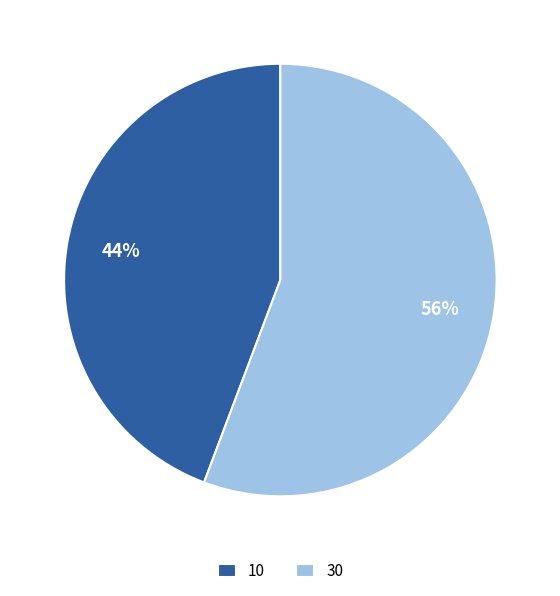

What percentage is the 30 slice, to the nearest percent?

56%